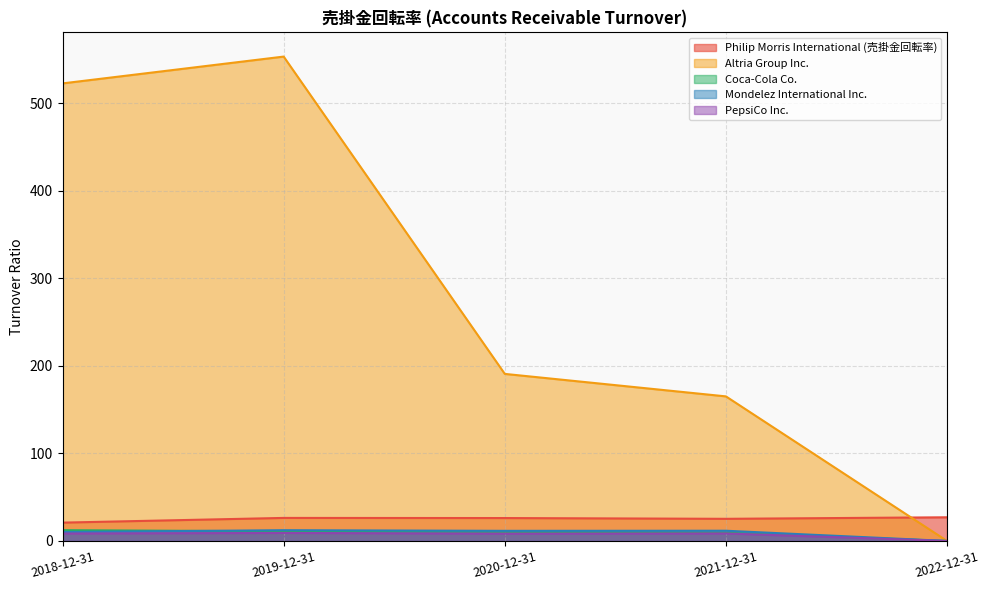

True or false: Philip Morris International (売掛金回転率) has more than 2 points higher than both neighbors.

False